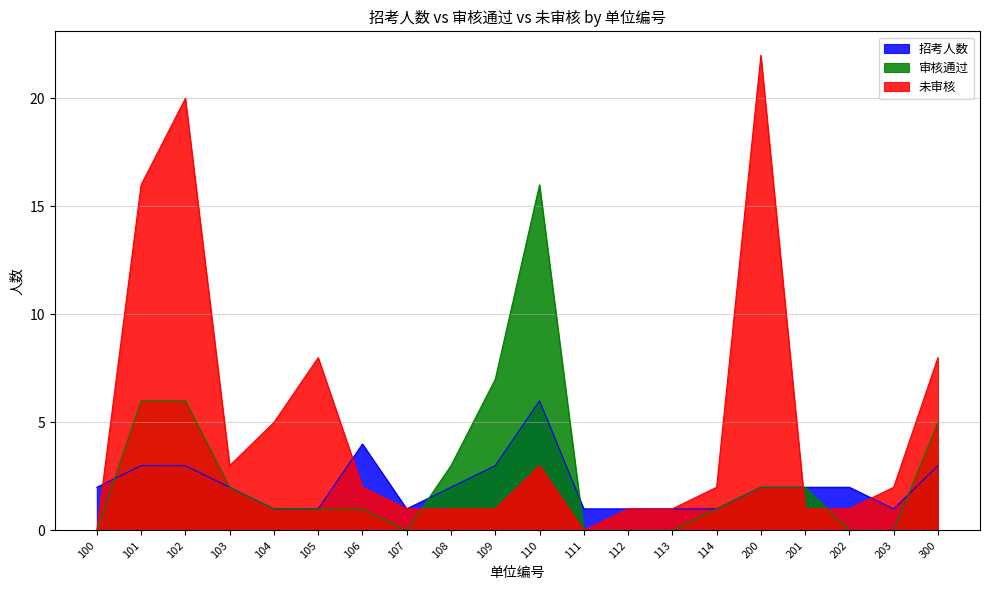

True or false: 招考人数 has more than 1 interior local peaks.

True